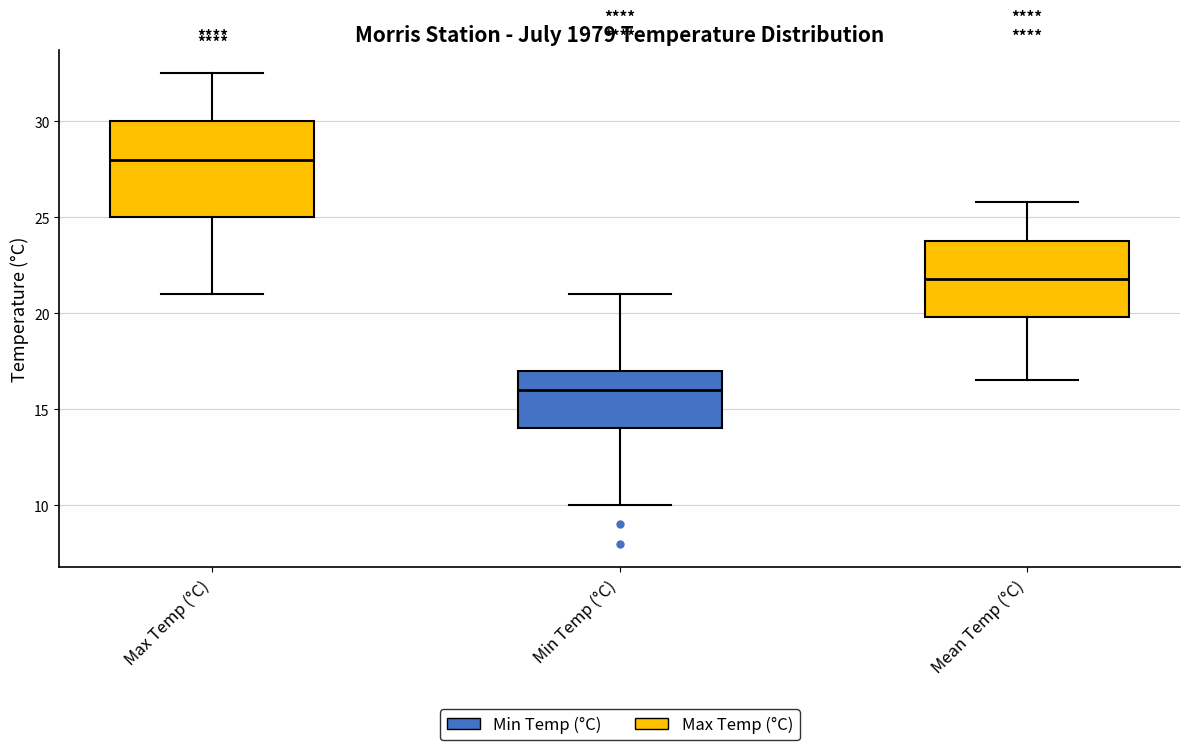

Reading left to right, read every box against the y-axis: the position of its median line, the range the box covers, and the ends of its whiskers. The values are not printed on the chart, so give them approximately, as read against the axis.

Max Temp (°C): median 28.0, box 25.0 to 30.0, whiskers 21.0 to 32.5
Min Temp (°C): median 16.0, box 14.0 to 17.0, whiskers 10.0 to 21.0
Mean Temp (°C): median 22.0, box 20.0 to 24.0, whiskers 16.5 to 26.0